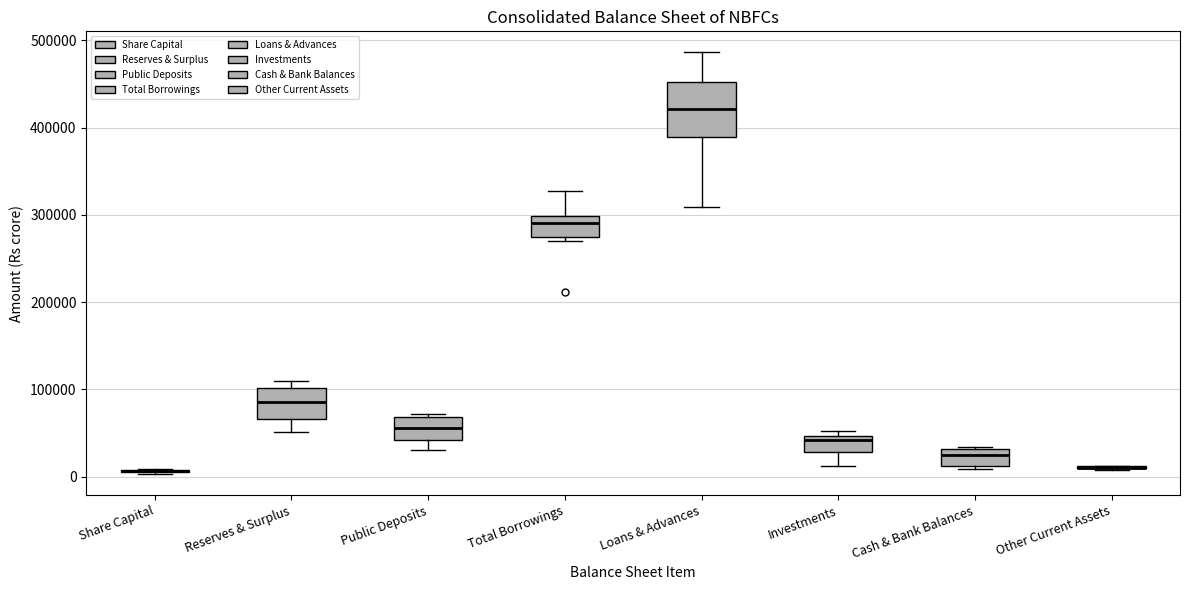

Reading left to right, transcribe this box plot: for each box, give where its median line is, the range the box spans, and where its two whiskers end, as read against the y-axis. The values are not printed on the chart, so give them approximately, as read against the axis.

Share Capital: box collapsed to a line at 10000, whiskers 0 to 10000
Reserves & Surplus: median 90000, box 70000 to 100000, whiskers 50000 to 110000
Public Deposits: median 60000, box 40000 to 70000, whiskers 30000 to 70000 (just above the box's upper edge)
Total Borrowings: median 290000, box 270000 to 300000, whiskers 270000 (just below the box's lower edge) to 330000
Loans & Advances: median 420000, box 390000 to 450000, whiskers 310000 to 490000
Investments: median 40000, box 30000 to 50000, whiskers 10000 to 50000 (just above the box's upper edge)
Cash & Bank Balances: median 20000, box 10000 to 30000, whiskers 10000 to 30000
Other Current Assets: box collapsed to a line at 10000, whiskers 10000 to 10000